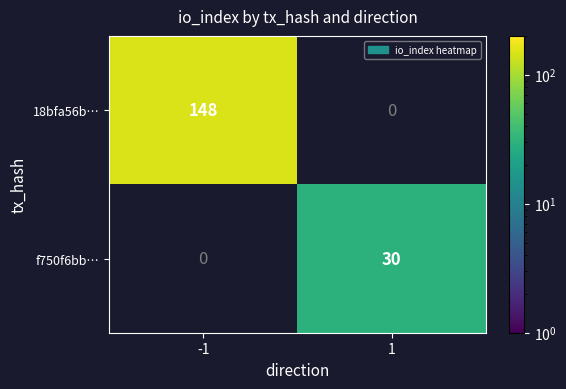

Is it true that 18bfa56b… equals 148 at -1?

True